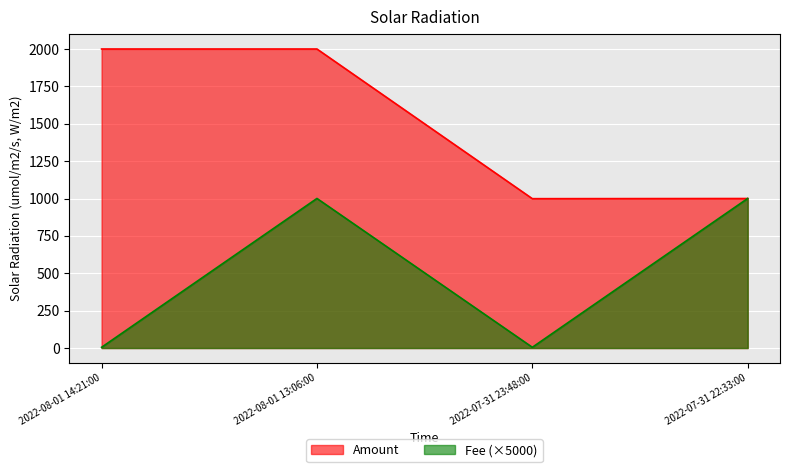

How many lines are shown in the chart?

2